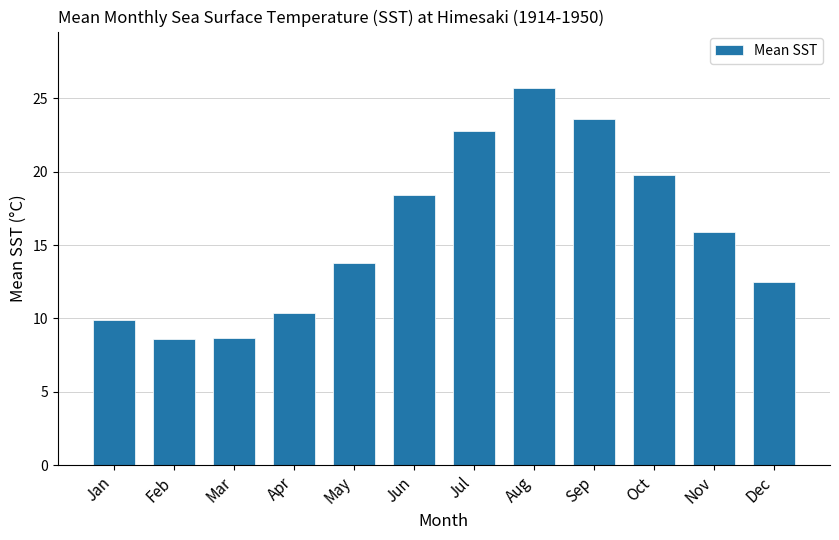

What is the value of the 1st bar from the left?

9.9